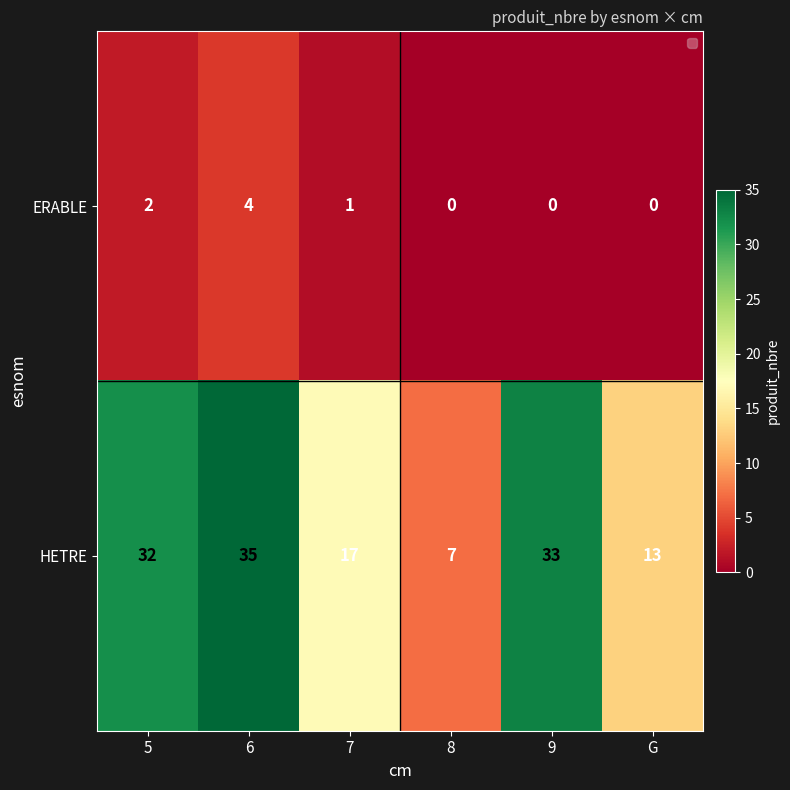

At which label does HETRE reach its peak?

6